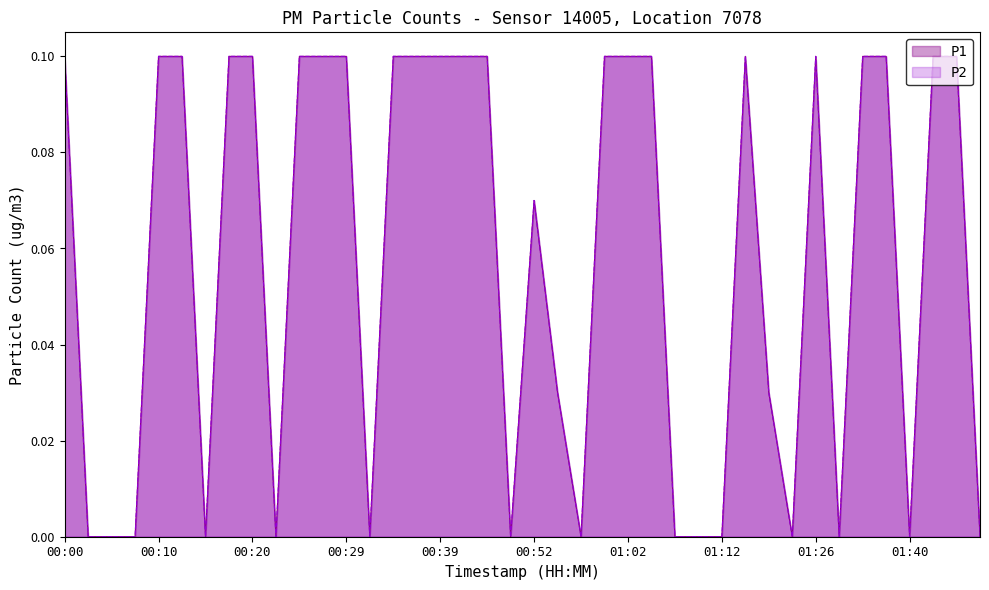

Rank the categories by P1 value from highest to lowest.

00:00, 00:10, 00:12, 00:17, 00:20, 00:25, 00:27, 00:29, 00:34, 00:37, 00:39, 00:42, 00:47, 00:59, 01:02, 01:04, 01:14, 01:26, 01:35, 01:37, 01:43, 01:45, 00:52, 00:54, 01:20, 00:03, 00:05, 00:08, 00:15, 00:22, 00:32, 00:49, 00:57, 01:07, 01:09, 01:12, 01:23, 01:29, 01:40, 01:48